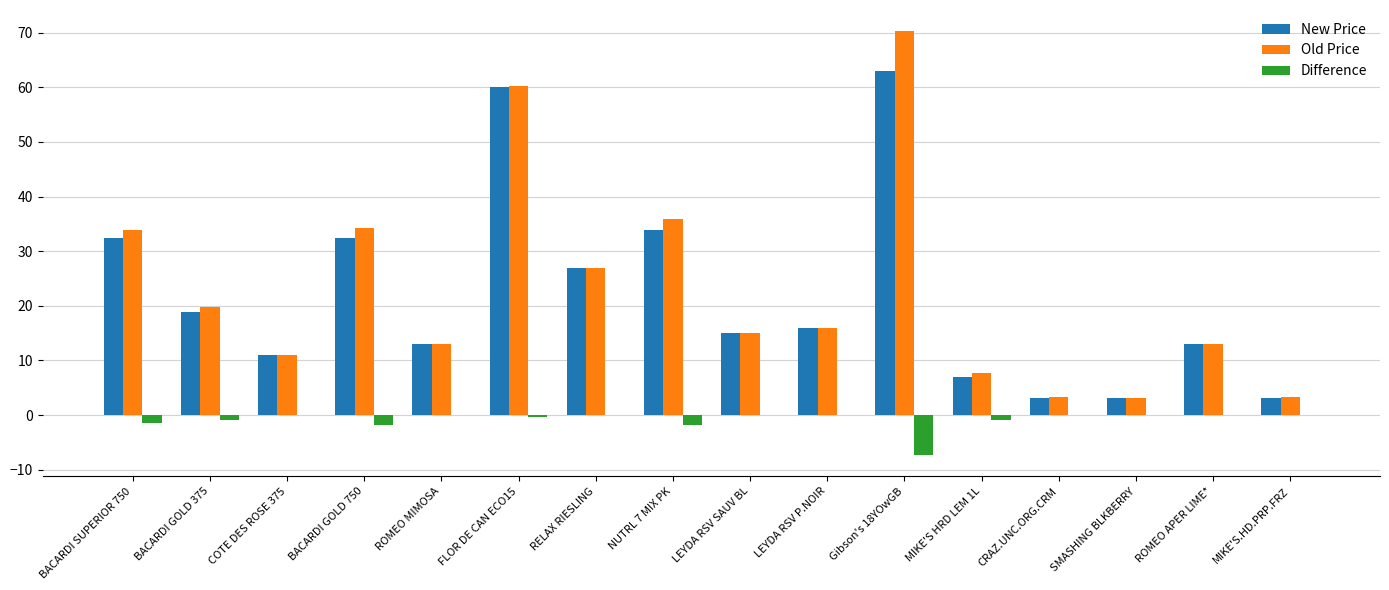

Which label corresponds to the largest value in the chart?

Gibson's 18YOwGB